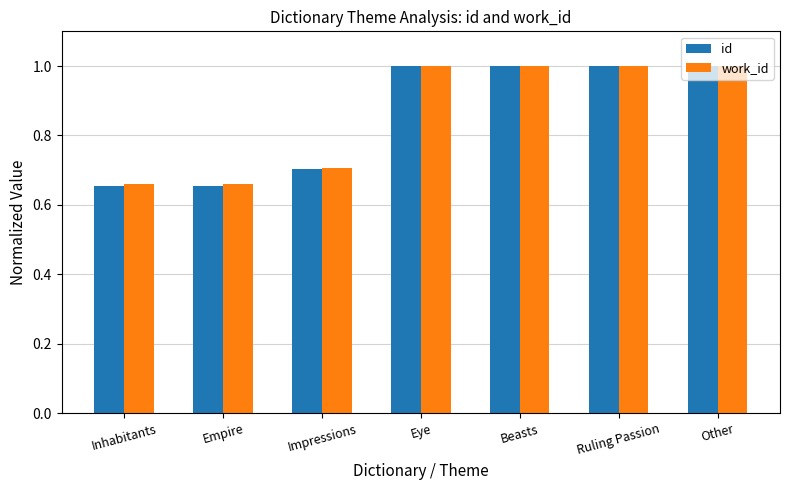

What is the difference between the second highest and minimum values in the id series?

0.3